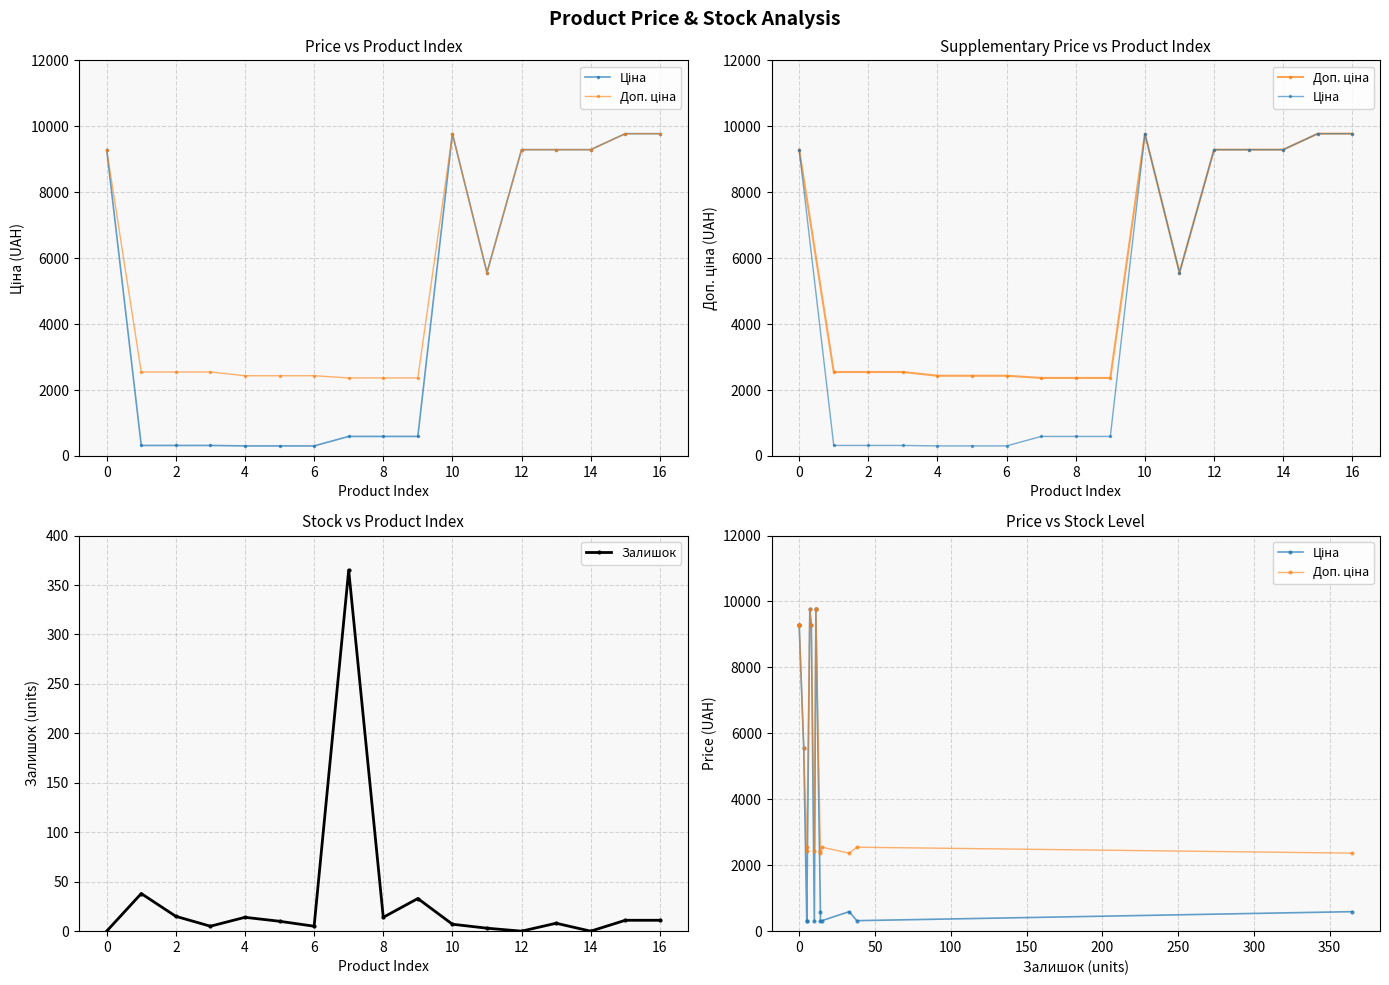

True or false: Ціна and Залишок intersect in this chart.

False